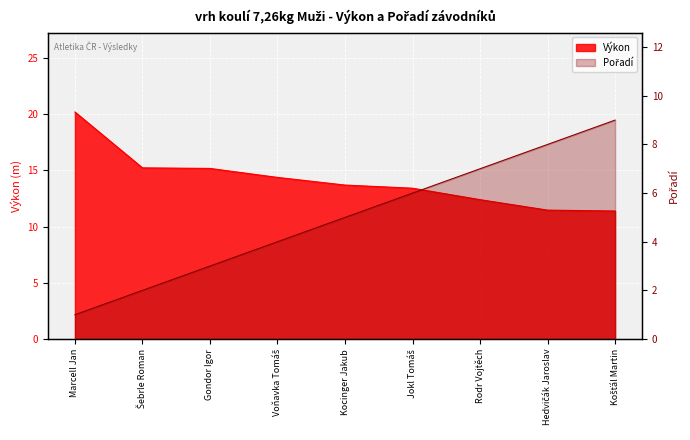

What is the spread (max minus min) of values at Marcell Jan?

19.2